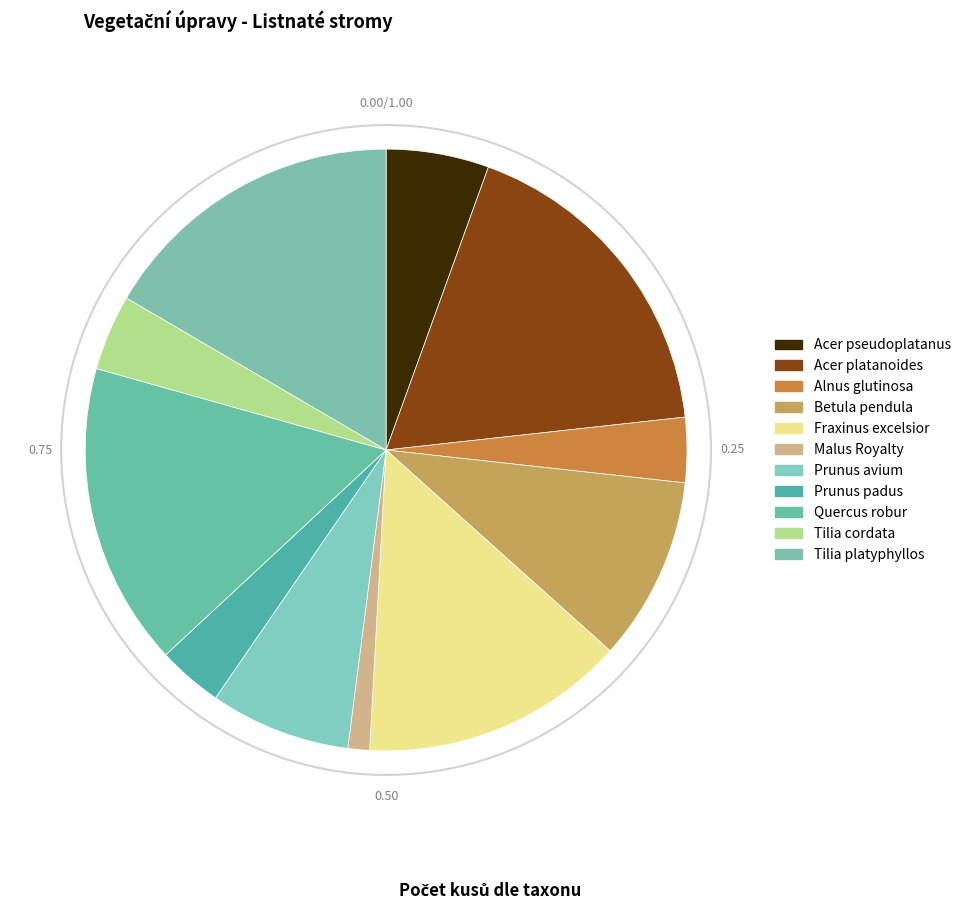

The Alnus glutinosa slice represents 14% of the pie. True or false?

False